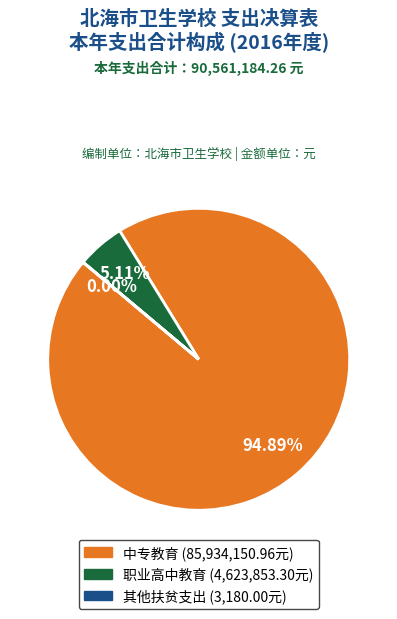

To the nearest percent, what percentage of the pie is 中专教育?

95%